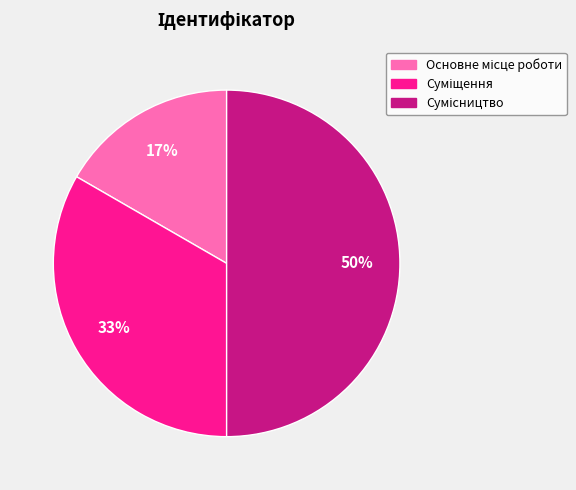

To the nearest percent, what is the average slice percentage?

33%